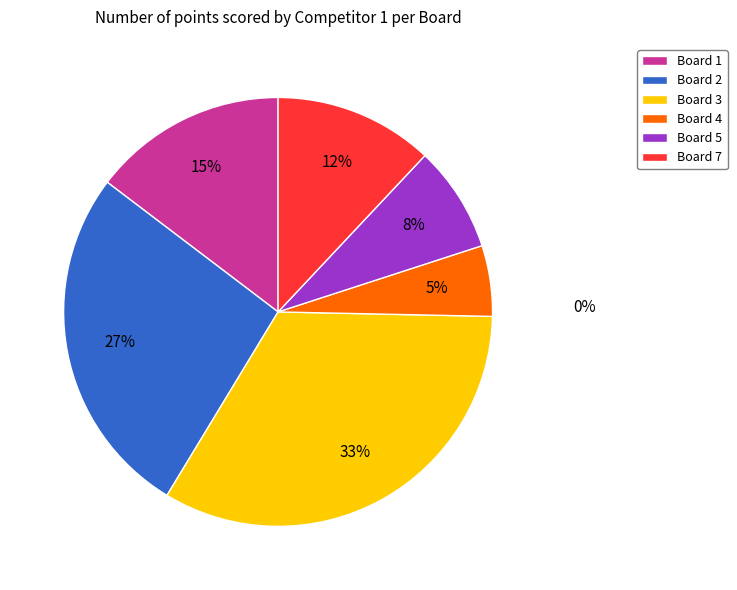

How many segments does this pie chart have?

6